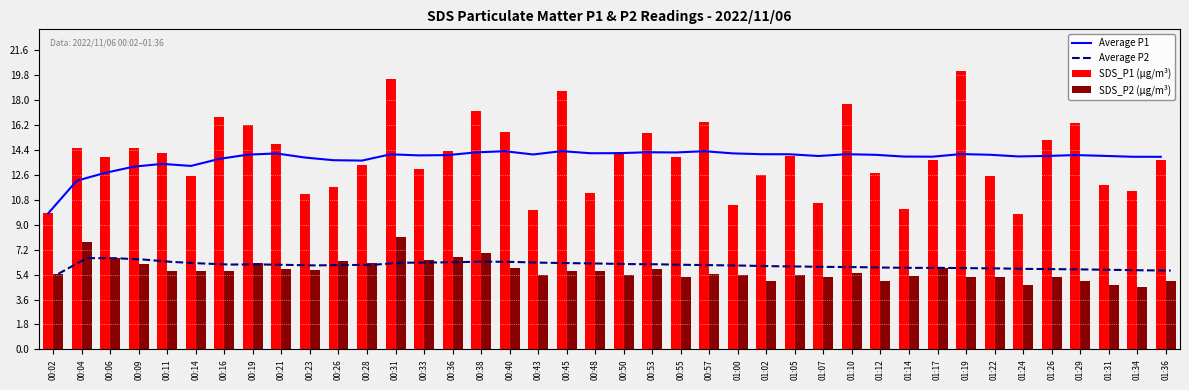

Is the value of Average P1 at 01:17 greater than the value of Average P2 at 00:48?

Yes